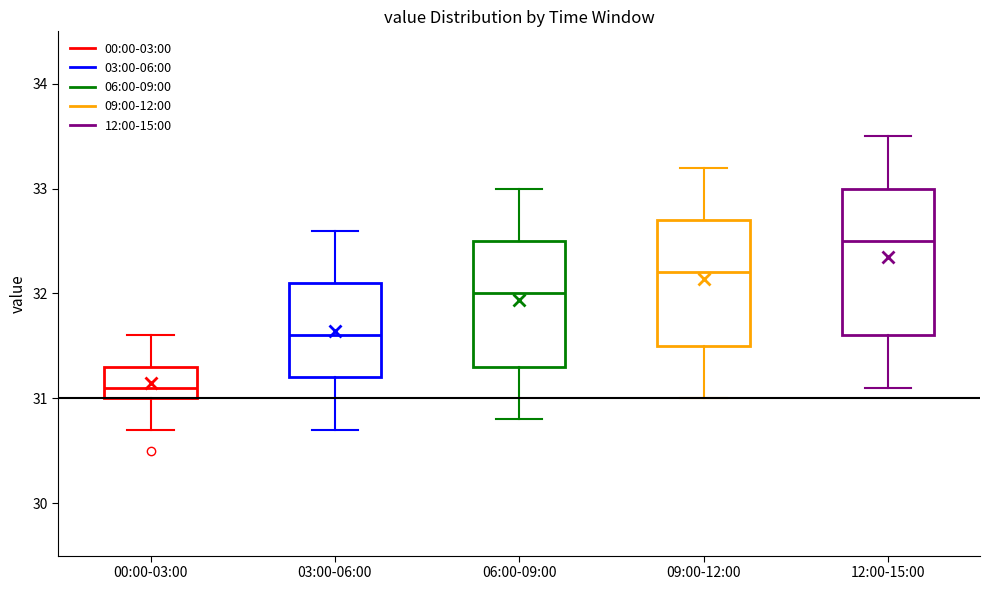

Which box's median line is the lowest?

00:00-03:00